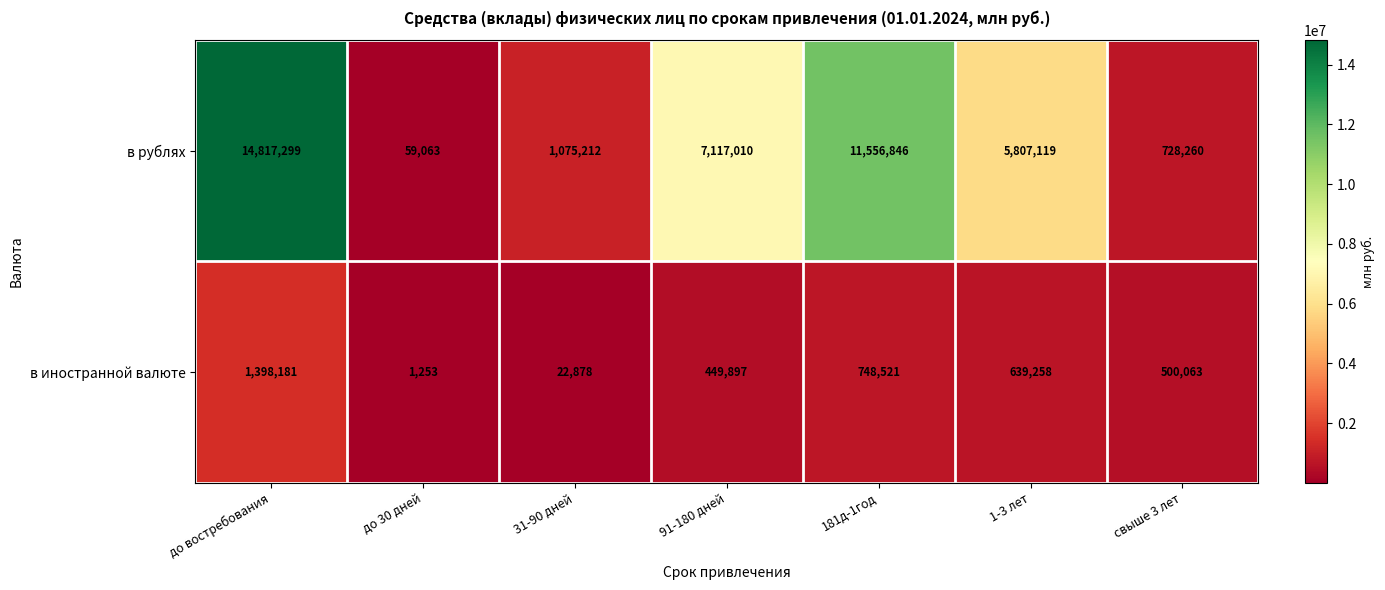

What is the difference between the highest and lowest values at 91-180 дней?

6667113